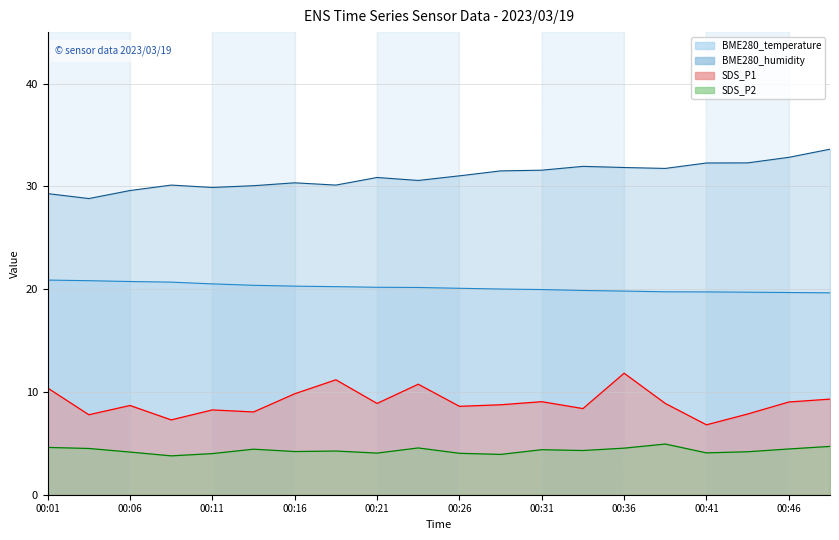

What is the difference between the BME280_temperature values at 00:48 and 00:33?

0.2